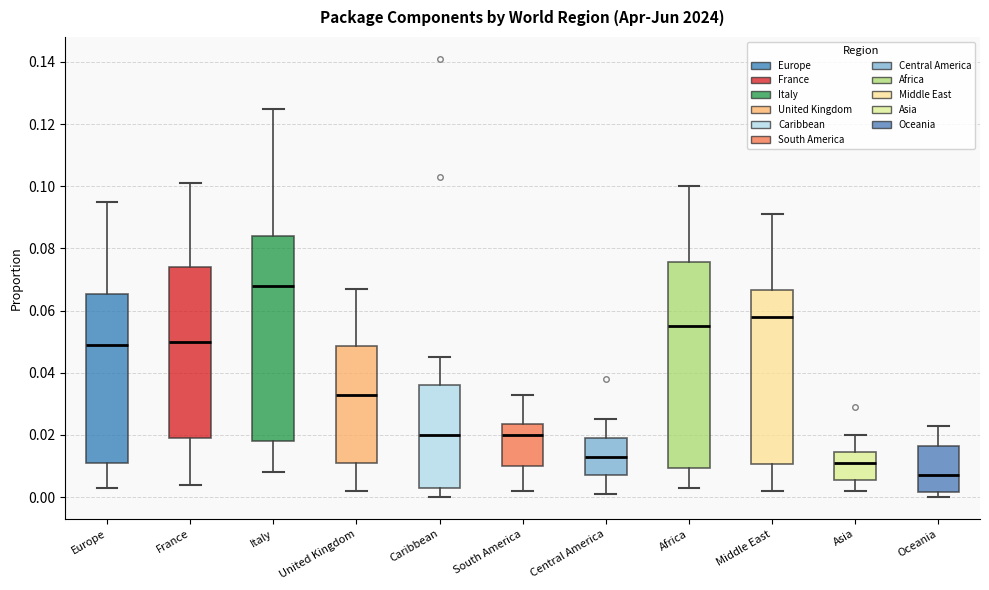

Where does the lower whisker of the box for France end on the y-axis? The values are not printed on the chart, so give them approximately, as read against the axis.

0.004